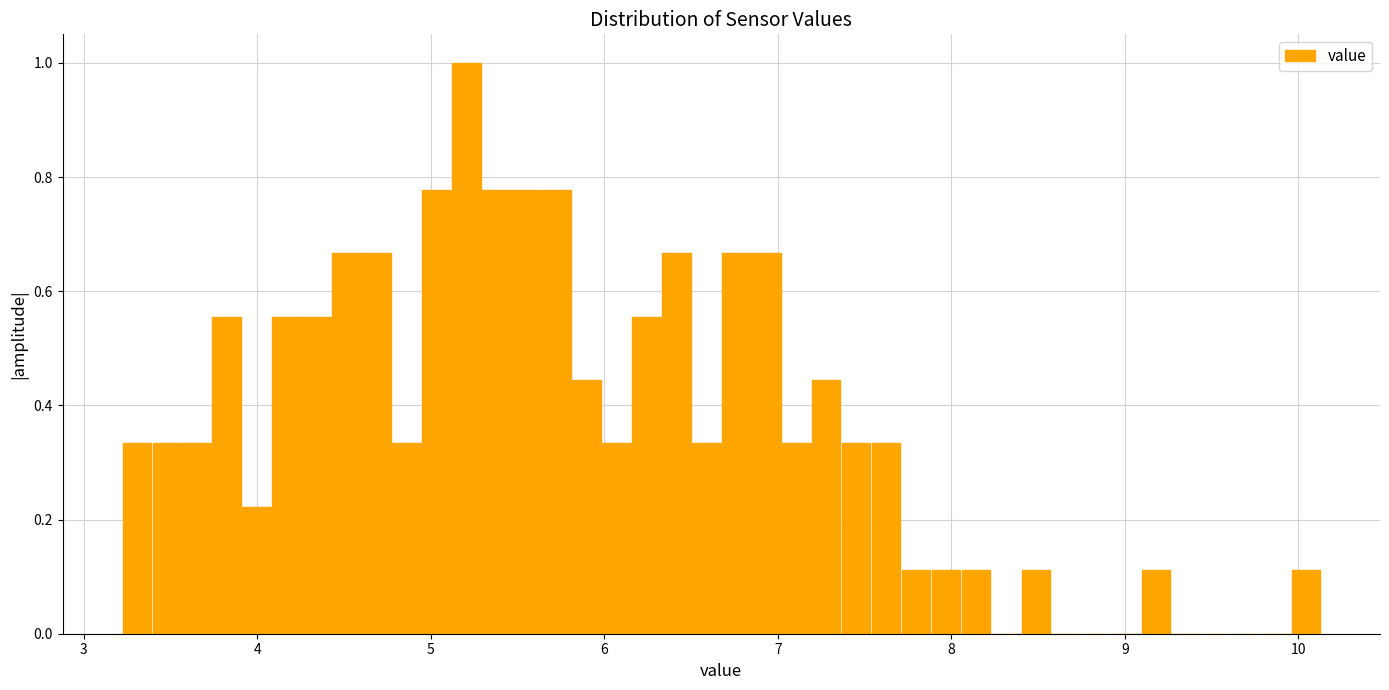

Read against the x-axis, roughly where is the centre of the tallest bar?

5.2